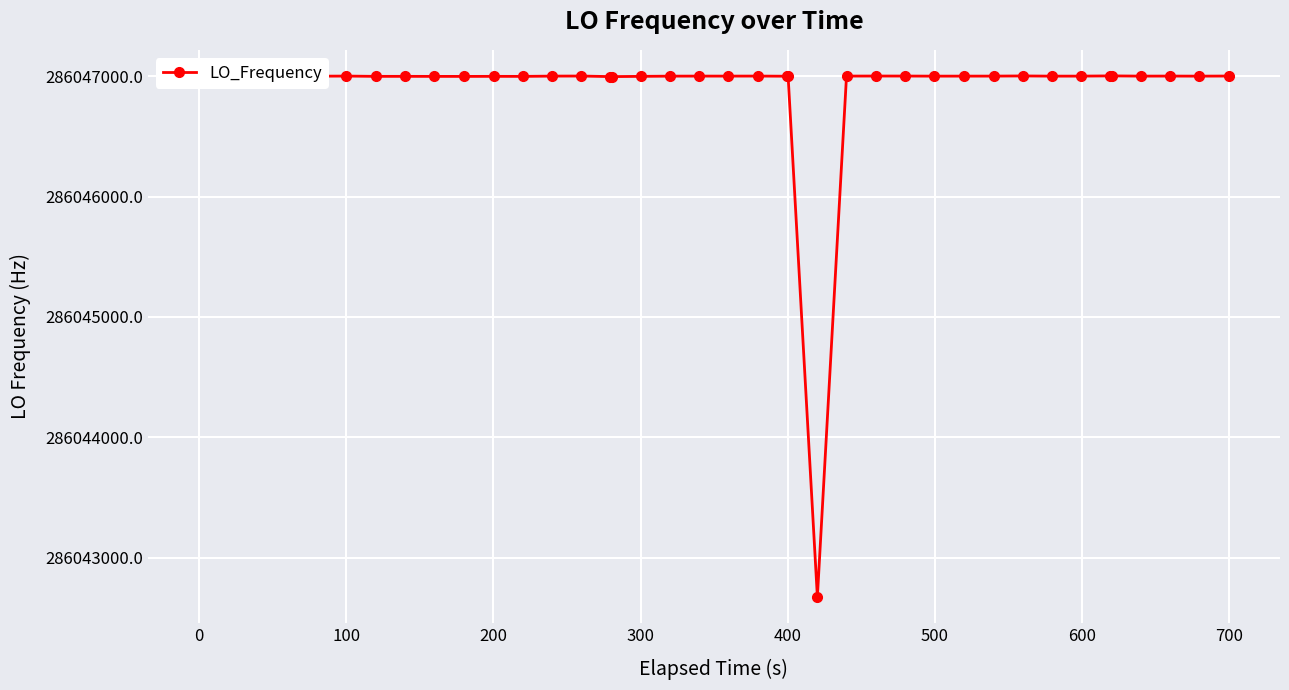

True or false: there are more than 0 points higher than both neighbors.

True